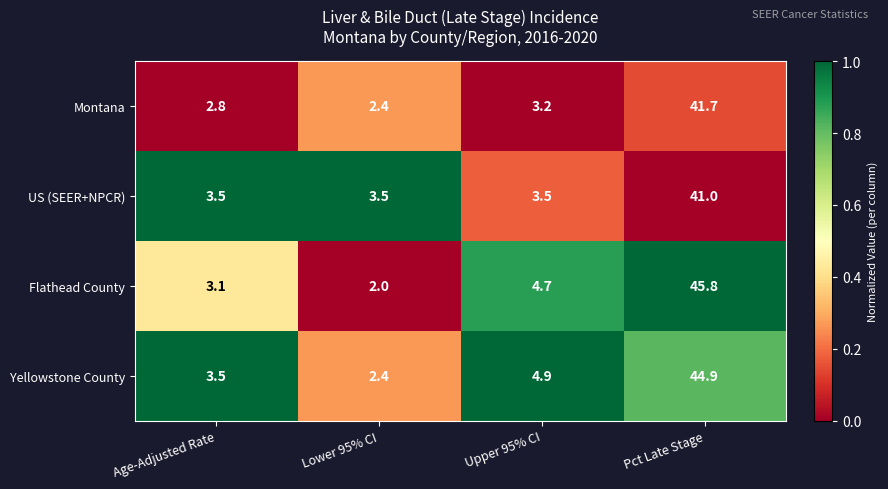

Is it true that Montana equals 1.1 at Upper 95% CI?

False